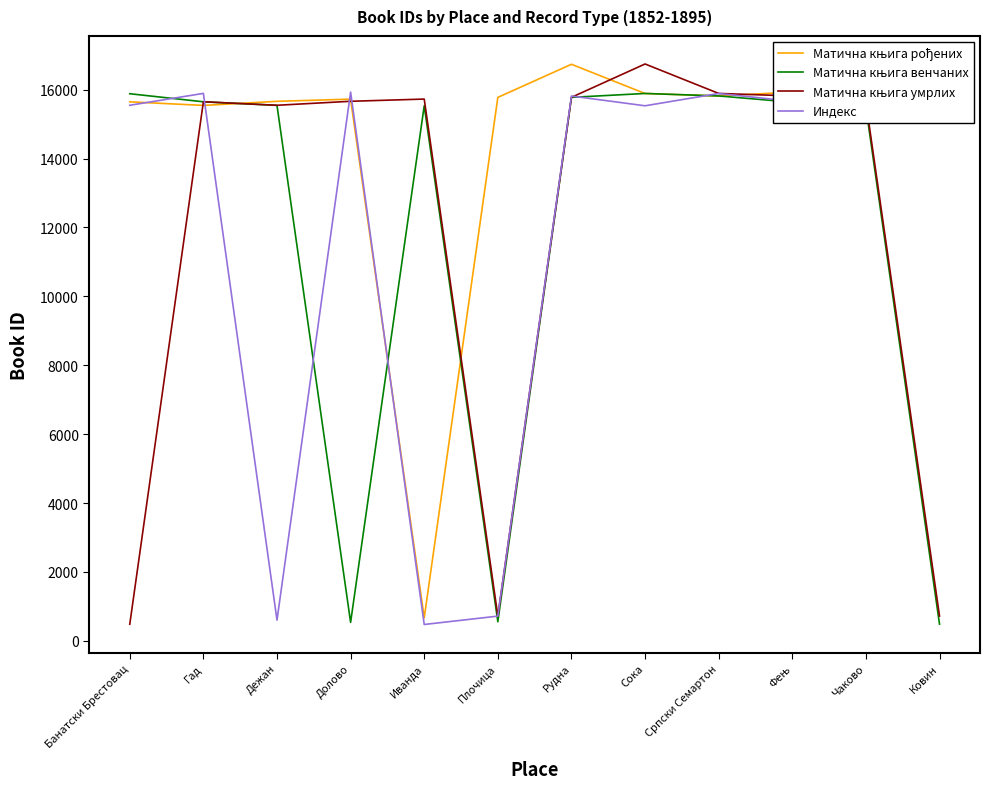

What is the total value across all series at Сока?

64061